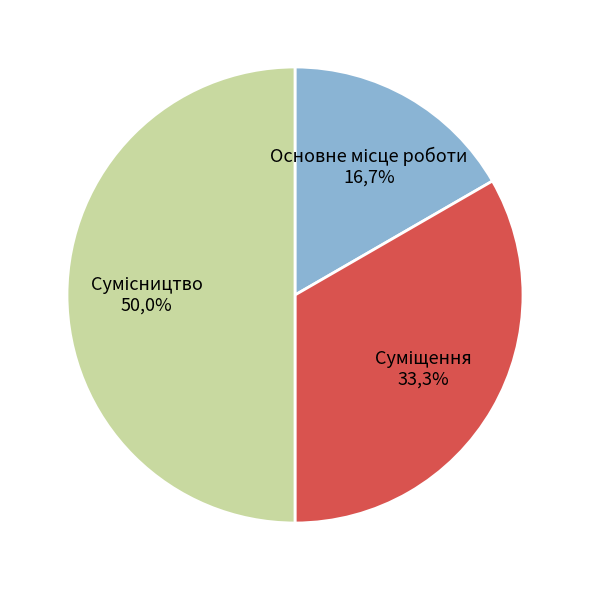

Is it true that Суміщення is 33% of the pie?

True